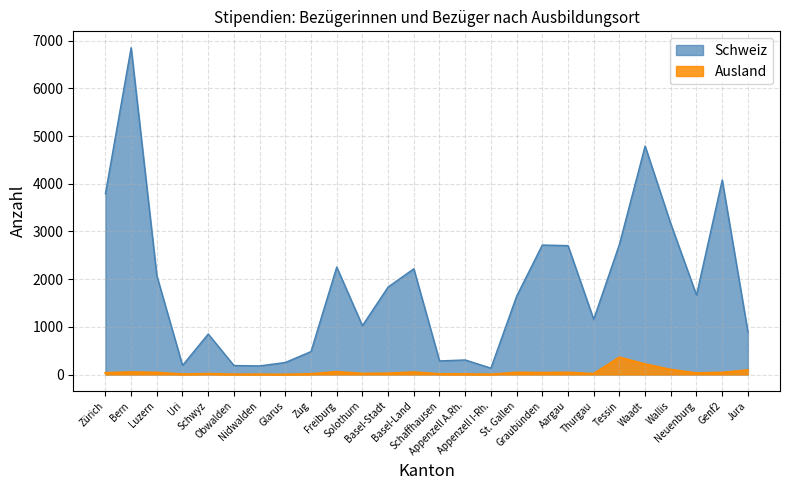

Read the Ausland value at Waadt.

217